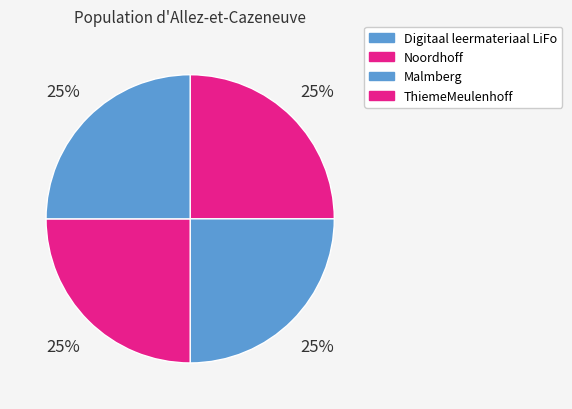

What is the smallest slice in the pie chart?

Digitaal leermateriaal LiFo